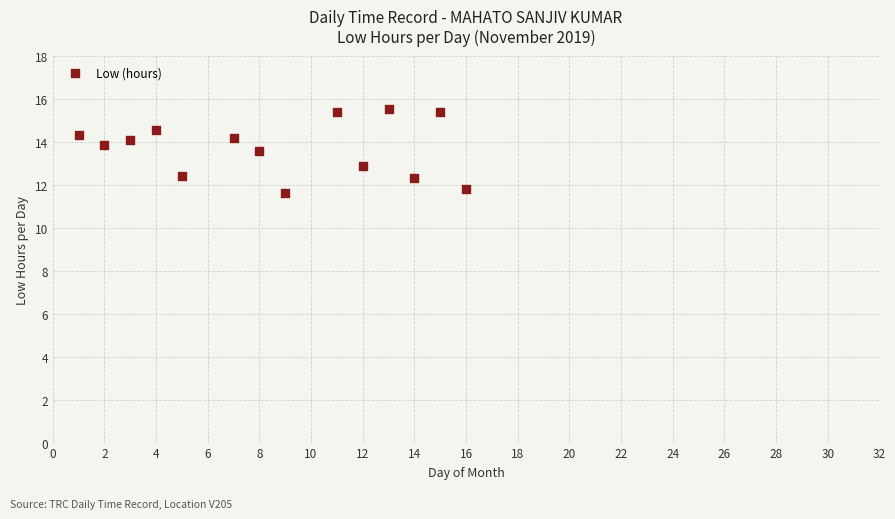

What is the range of X values (max minus min)?

15.0